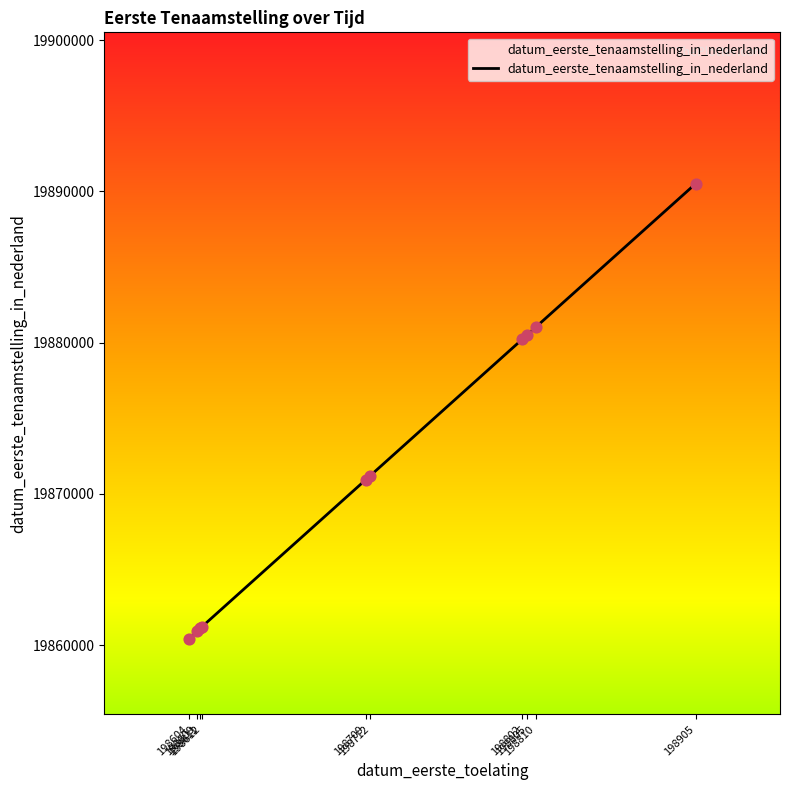

What is the difference between the maximum and minimum values?

30091